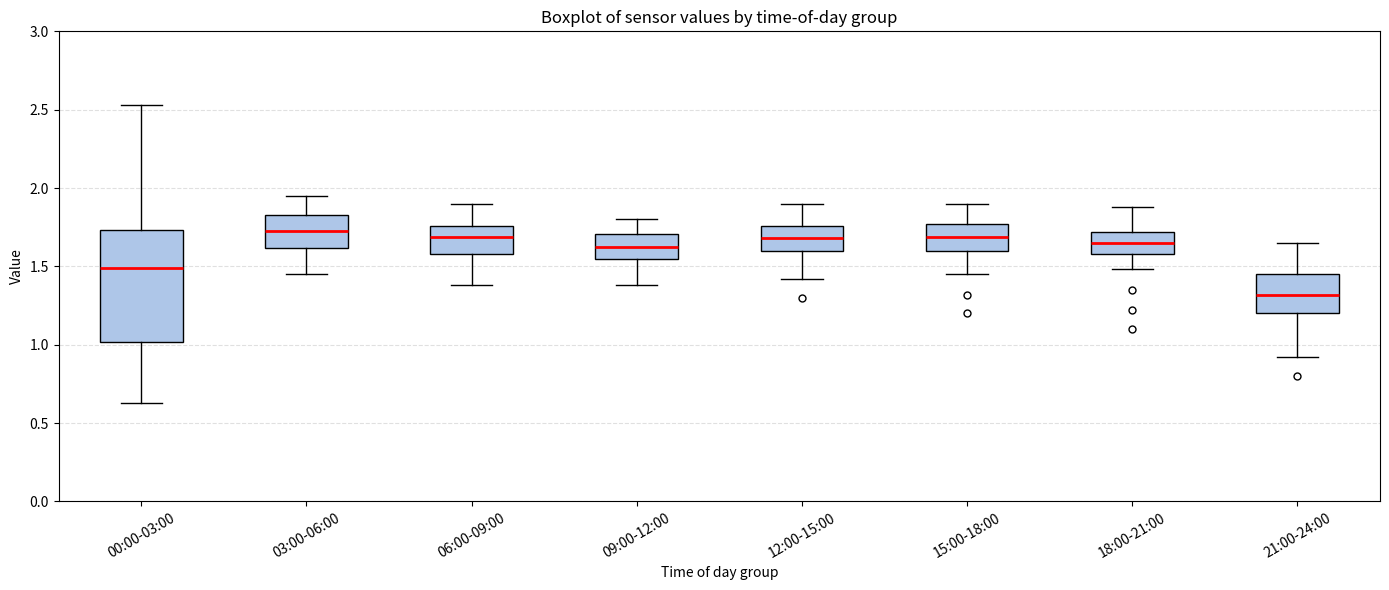

Reading left to right, read every box against the y-axis: the position of its median line, the range the box covers, and the ends of its whiskers. The values are not printed on the chart, so give them approximately, as read against the axis.

00:00-03:00: median 1.50, box 1.00 to 1.75, whiskers 0.65 to 2.55
03:00-06:00: median 1.75, box 1.60 to 1.85, whiskers 1.45 to 1.95
06:00-09:00: median 1.70, box 1.60 to 1.75, whiskers 1.40 to 1.90
09:00-12:00: median 1.65, box 1.55 to 1.70, whiskers 1.40 to 1.80
12:00-15:00: median 1.70, box 1.60 to 1.75, whiskers 1.40 to 1.90
15:00-18:00: median 1.70, box 1.60 to 1.75, whiskers 1.45 to 1.90
18:00-21:00: median 1.65, box 1.60 to 1.70, whiskers 1.50 to 1.90
21:00-24:00: median 1.30, box 1.20 to 1.45, whiskers 0.90 to 1.65